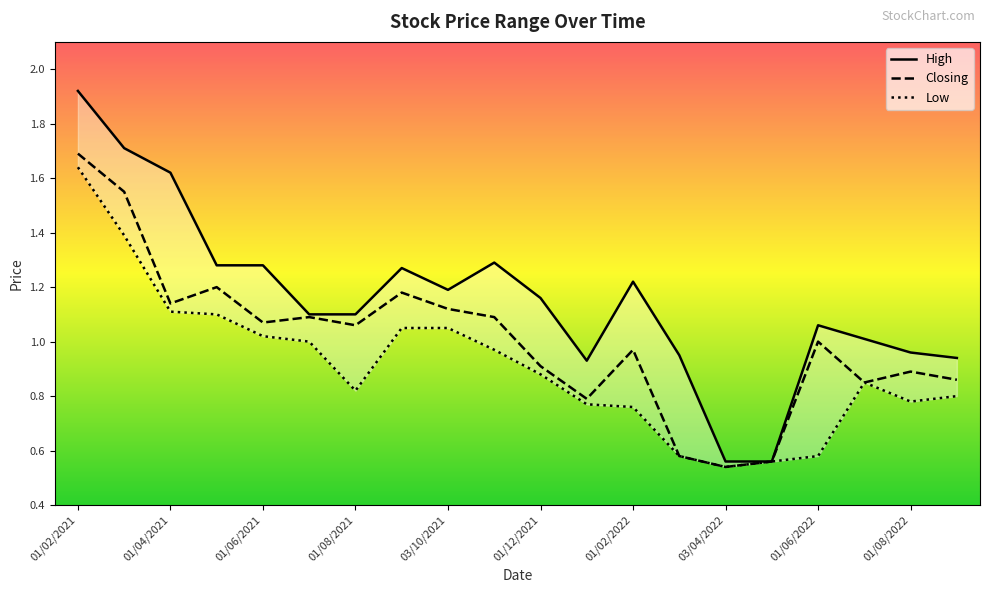

What position from the left is 01/08/2022?

19